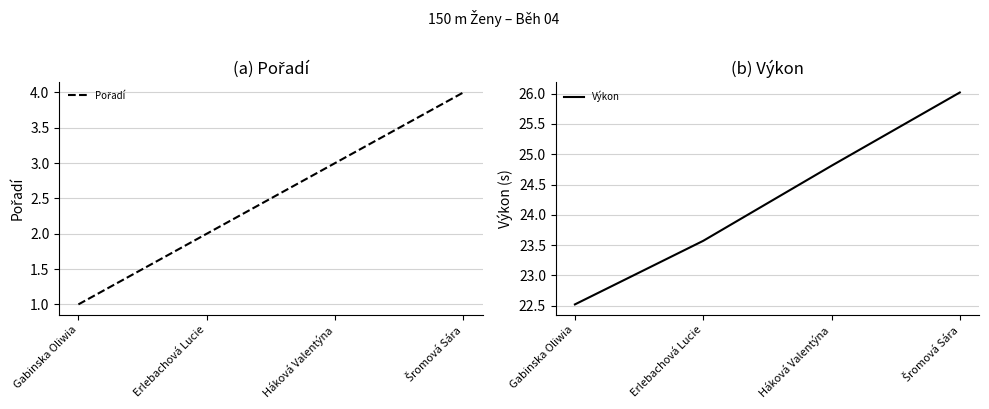

The value of Pořadí at Erlebachová Lucie is 0.8. True or false?

False